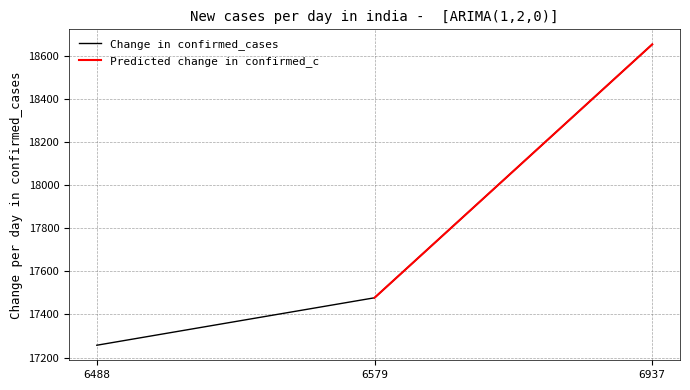

What is the smallest value displayed?

17257